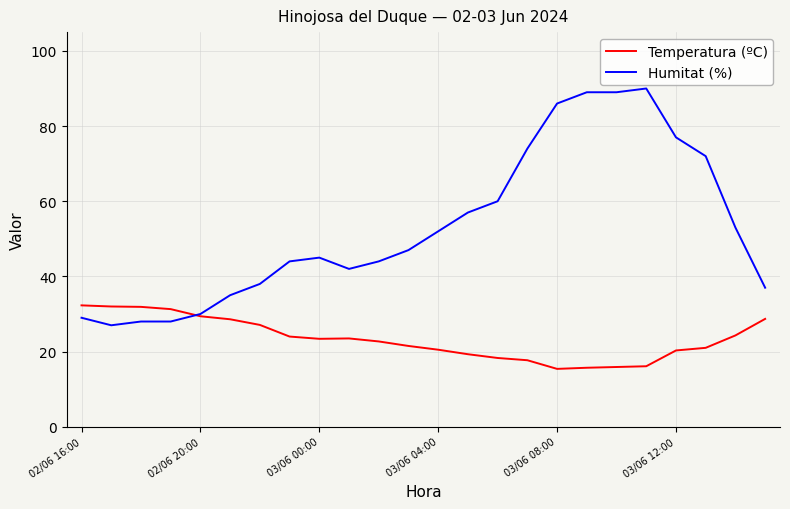

Which series has the largest total across all categories?

Humitat (%)